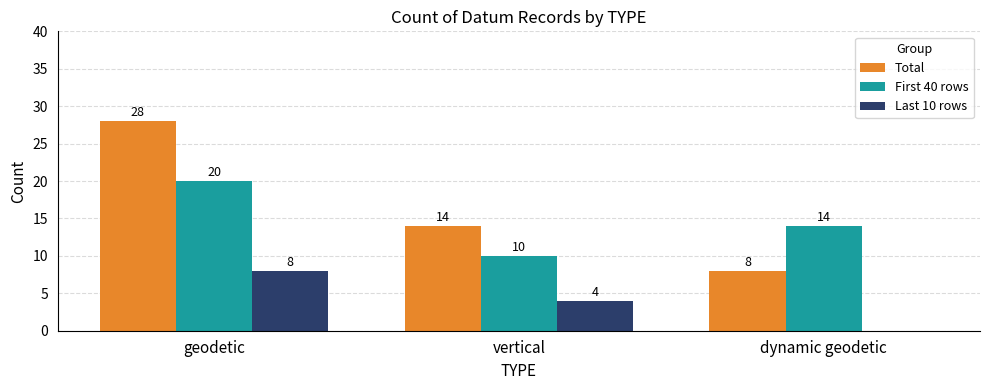

What is the sum of all Last 10 rows values?

12